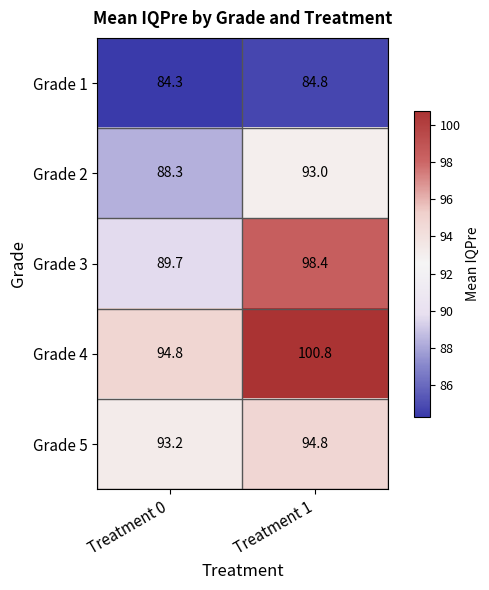

Where does the Grade 4 series first go above 100?

Treatment 1